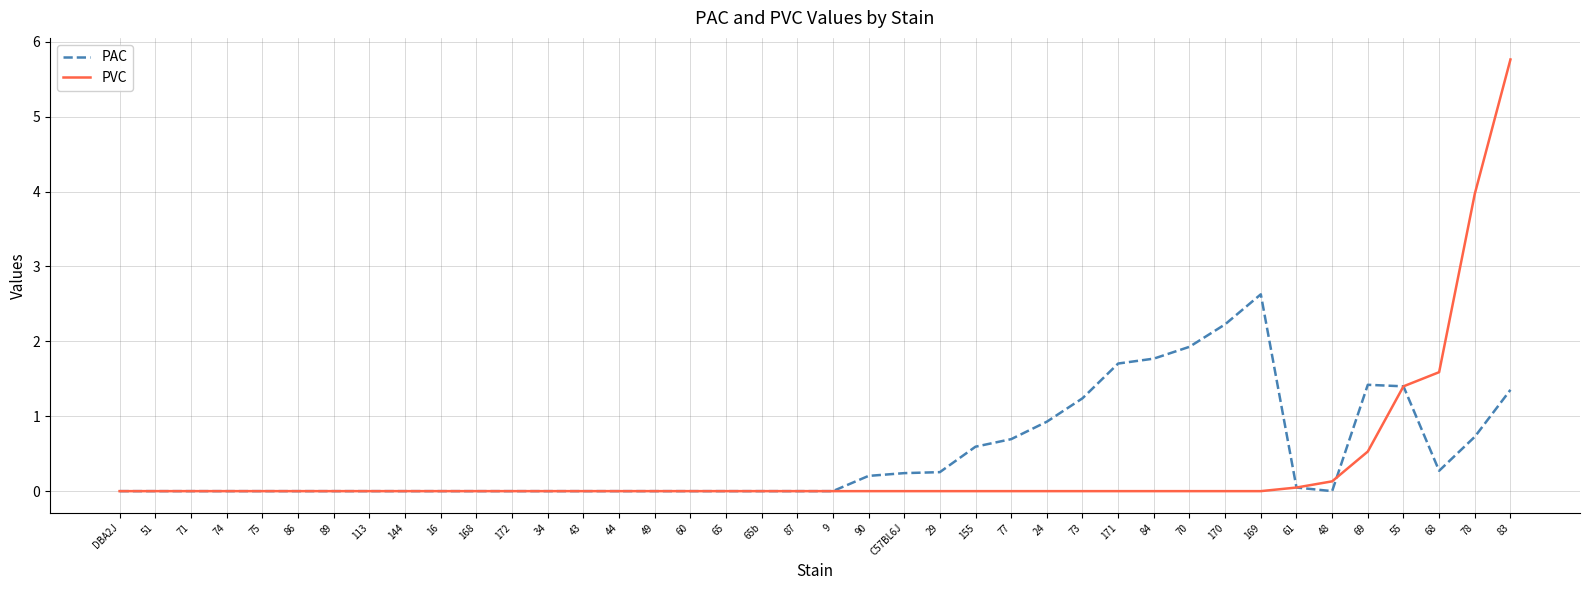

What are all the series names shown in the legend?

PAC, PVC